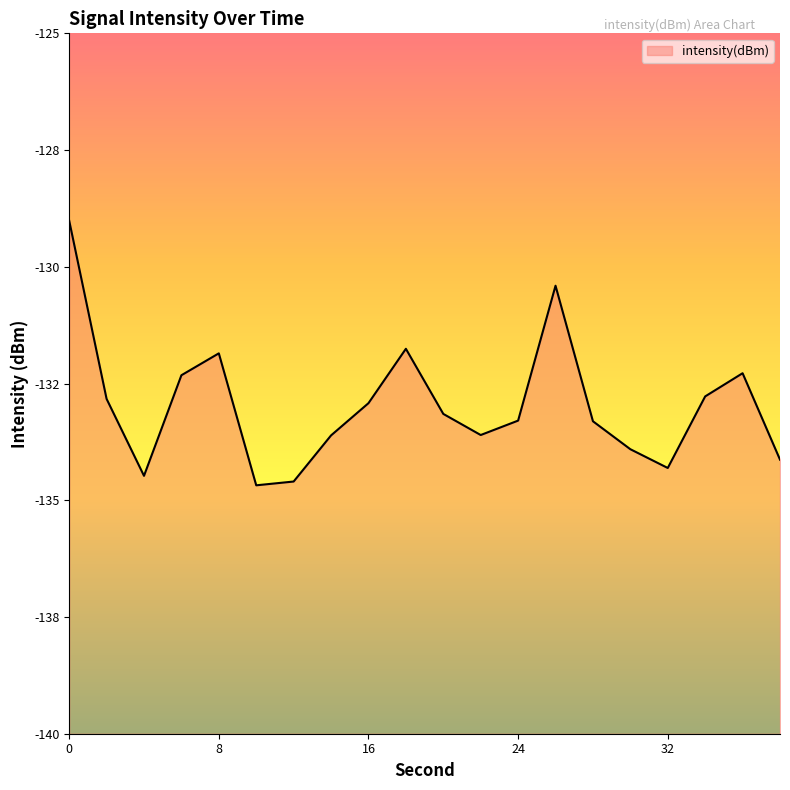

Does the chart display data point markers on the line(s)?

No